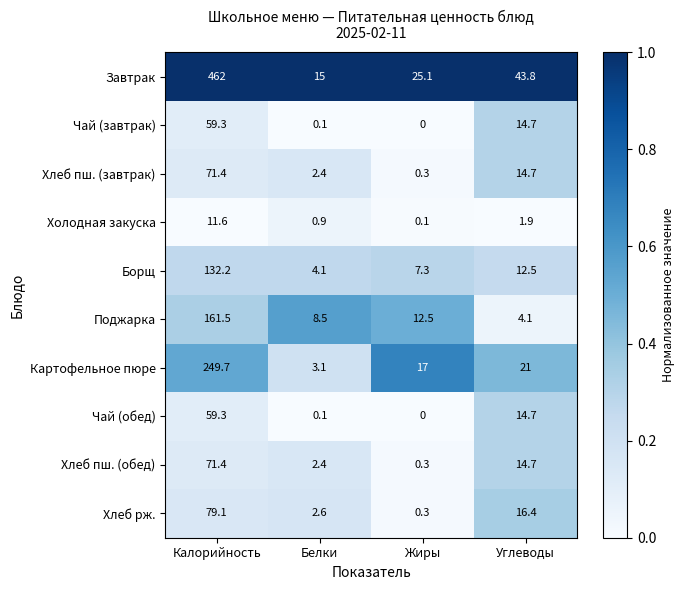

At which label does Борщ reach its minimum?

Белки